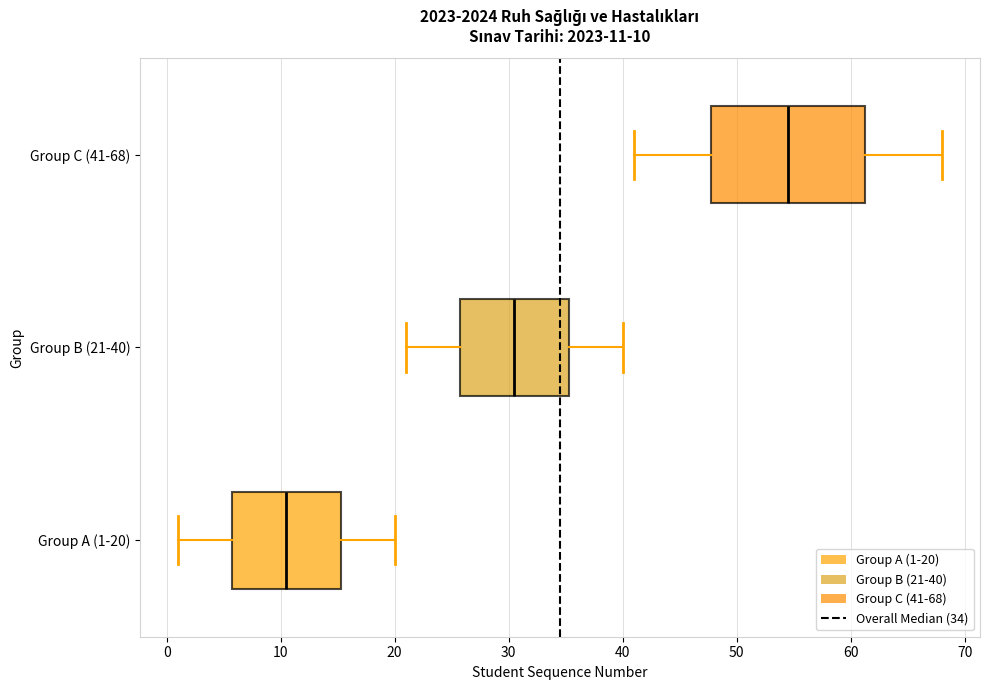

Which box has the furthest to the left median line?

Group A (1-20)